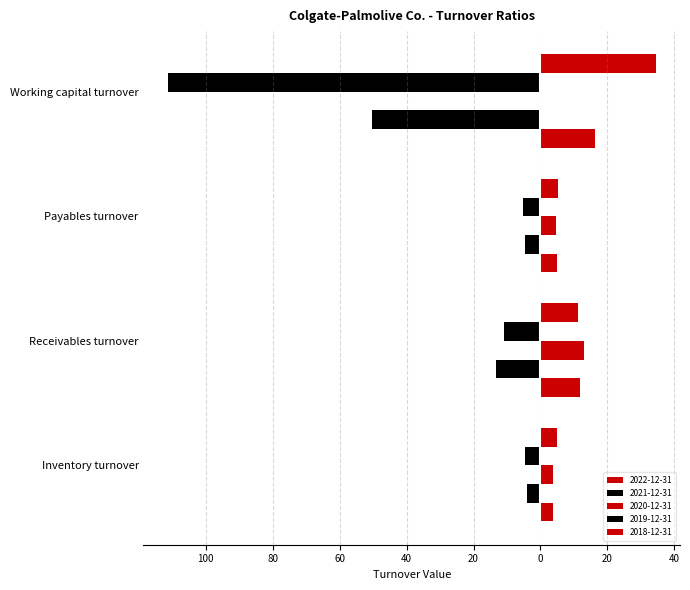

What position from the left is Payables turnover?

3